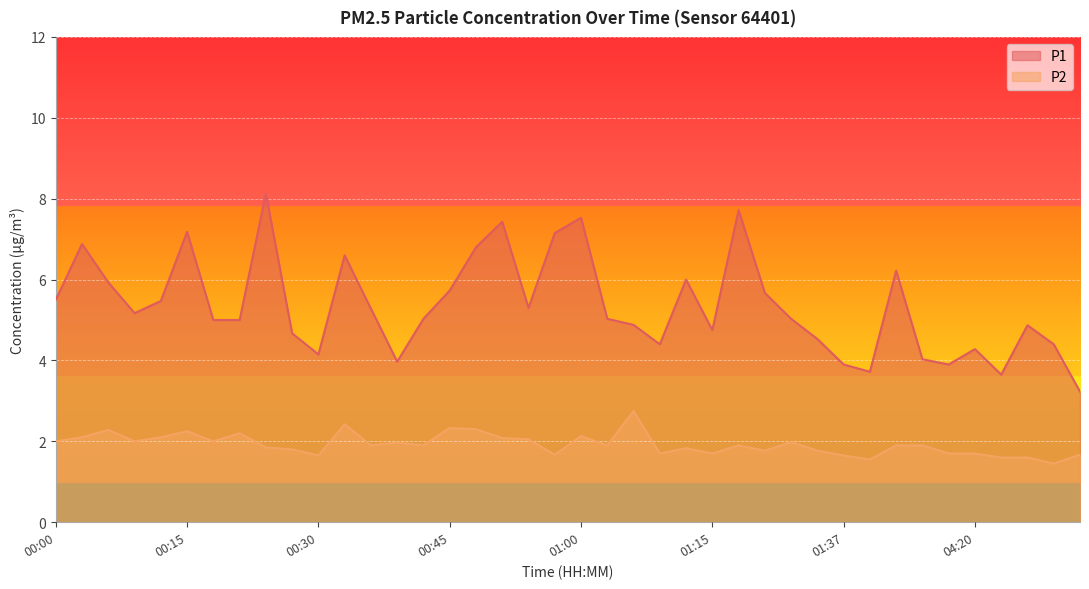

How many data points does each series have?

40